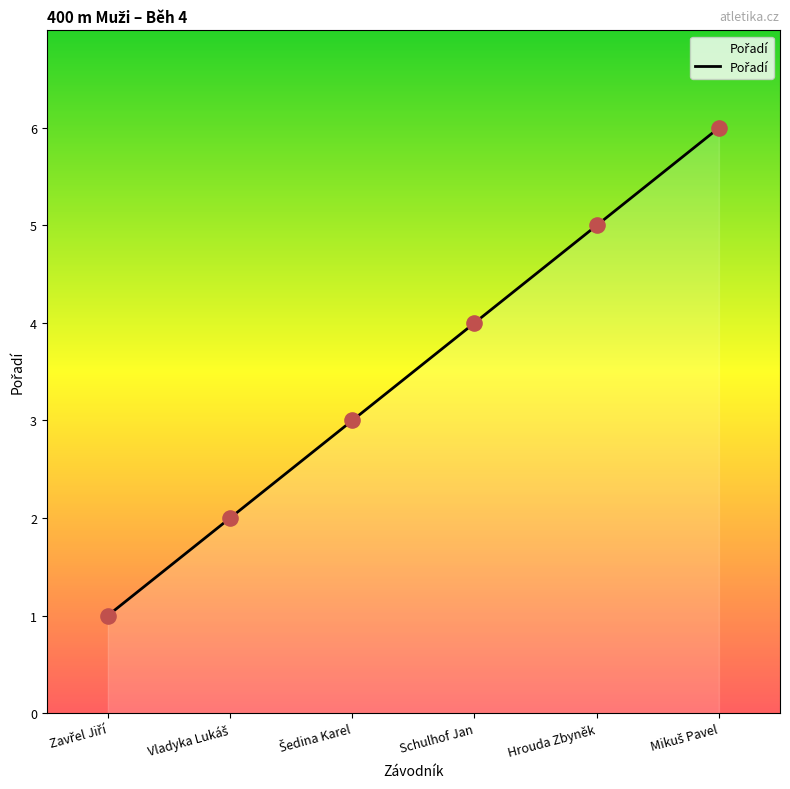

What is the maximum value shown in the chart?

6